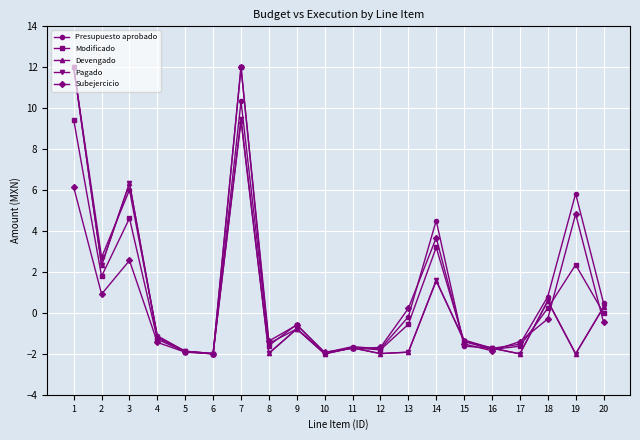

What is the highest value of the Devengado series?

12.0